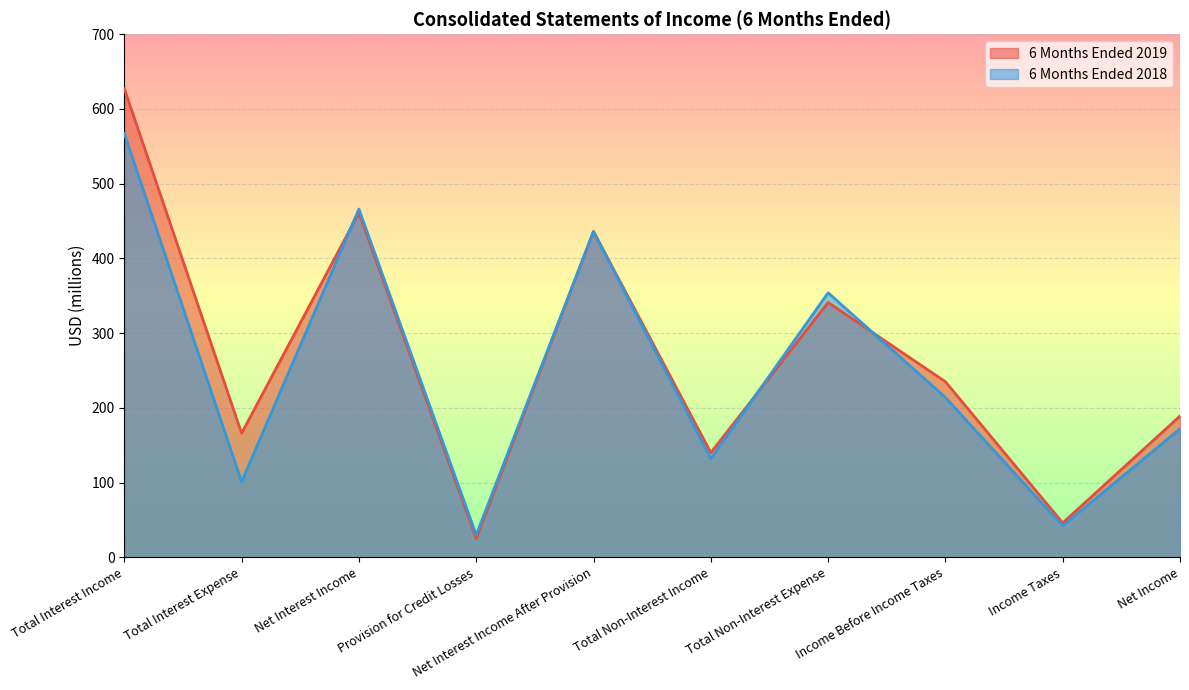

Reading right to left, what are all the values shown in this chart?

6 Months Ended 2019: 189	46	235	341	140	436	25	461	166	627
6 Months Ended 2018: 172	42	214	354	132	436	30	466	101	567